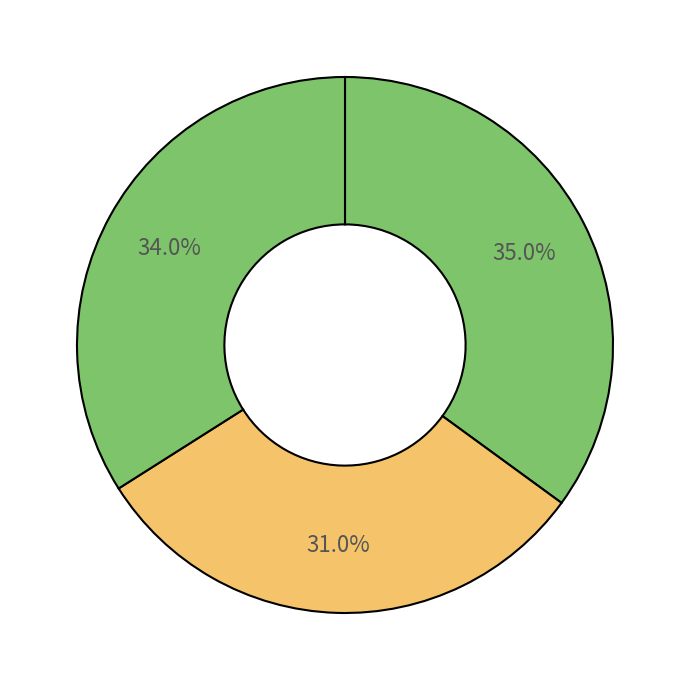

Which category has the biggest portion of the pie?

baseline